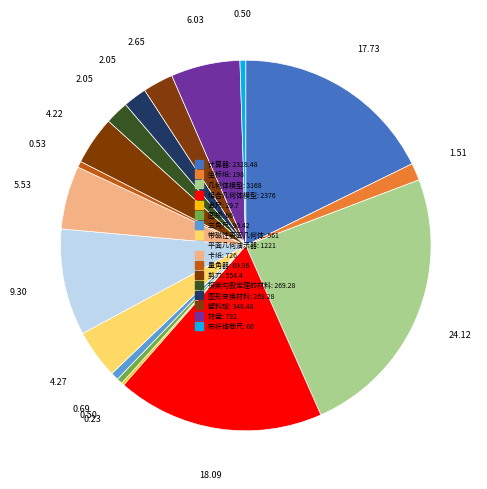

Does 坐标纸 represent more than half of the total?

No